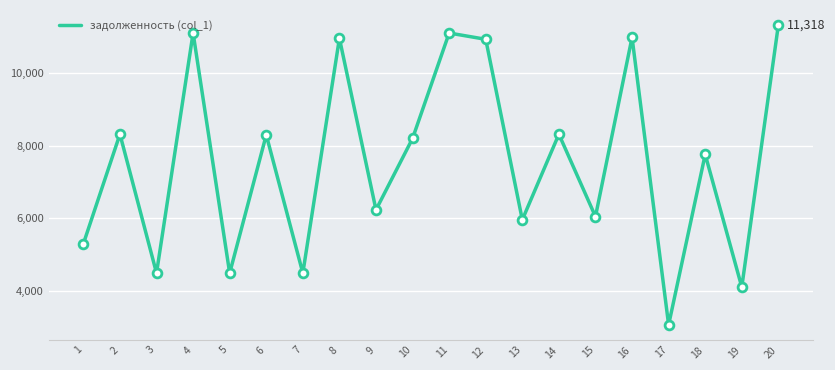

Which has a higher value, 12 or 9?

12